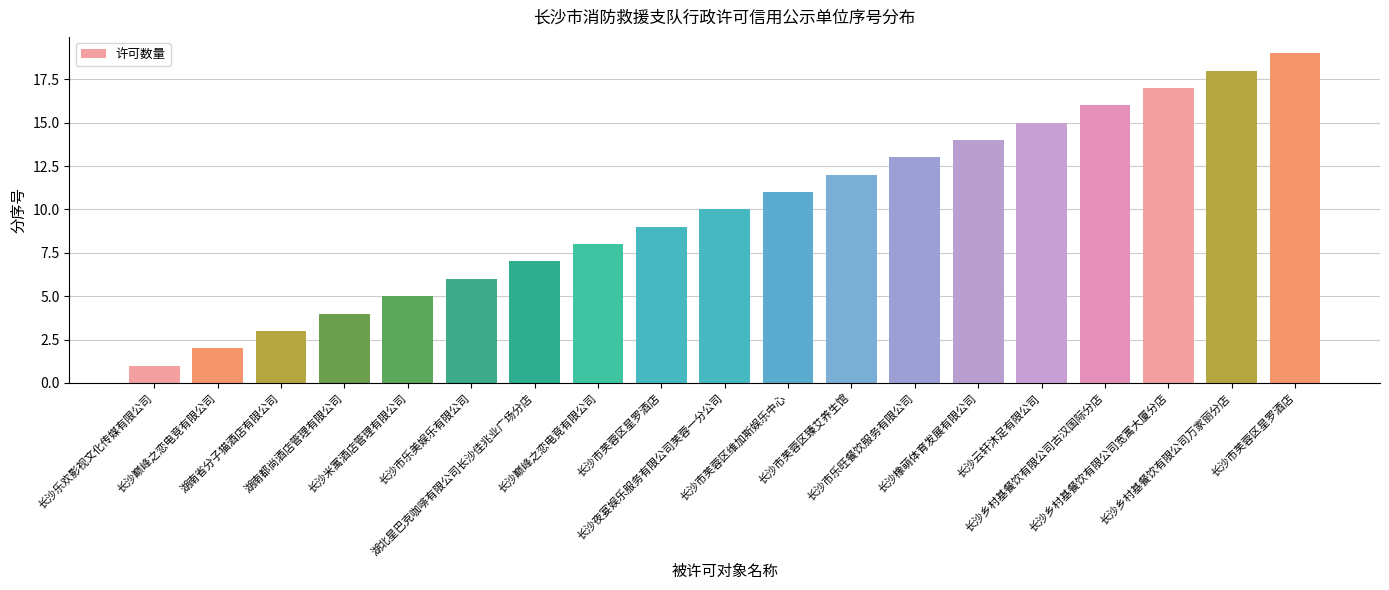

Are the bars horizontal?

No